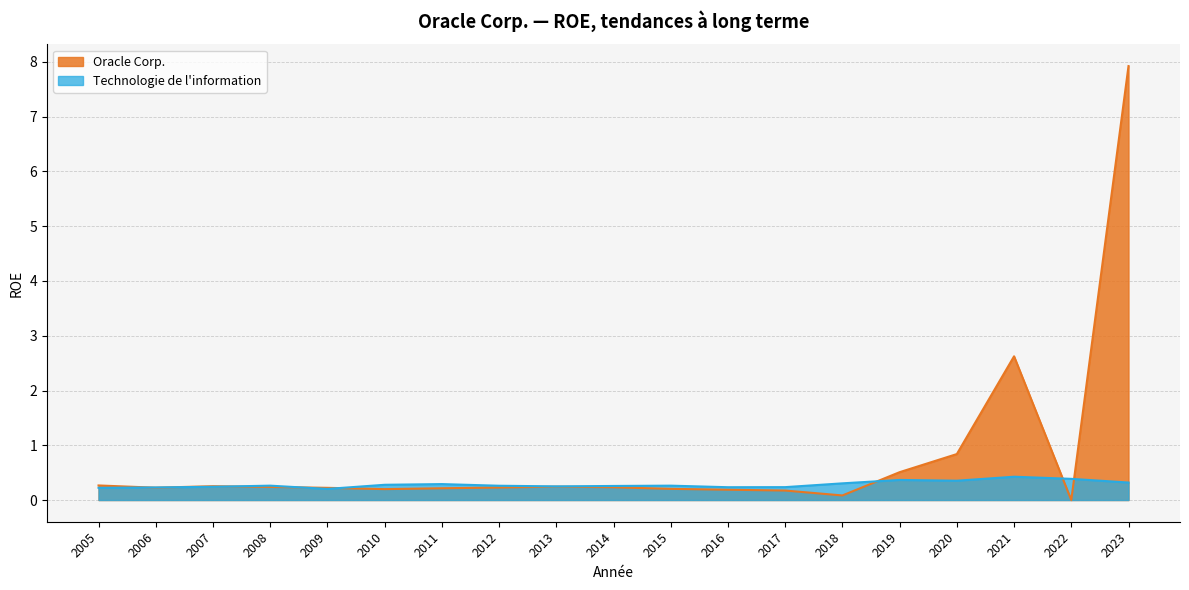

What is the maximum value for Technologie de l'information?

0.4